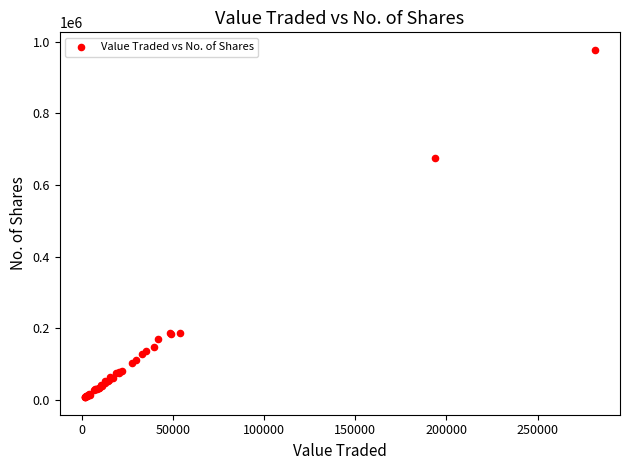

What Y value in the scatter plot is closest to 492557?

675899